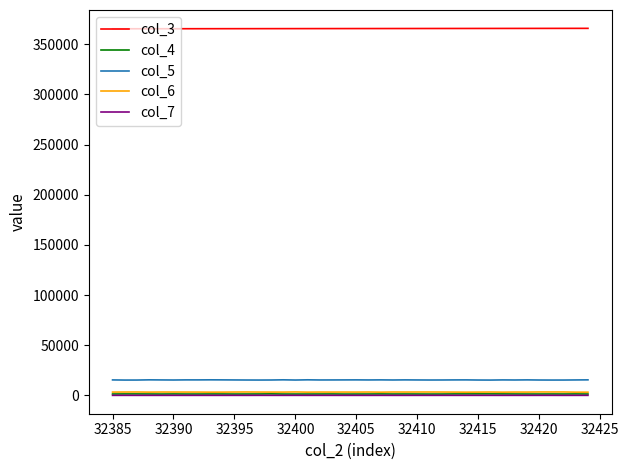

True or false: col_7 and col_5 intersect in this chart.

False